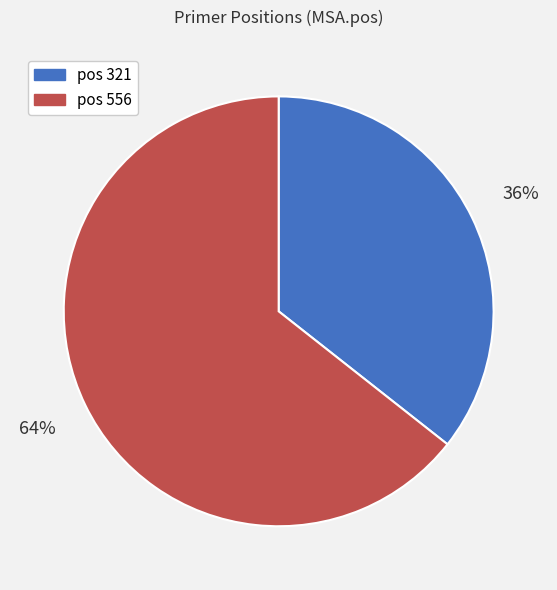

To the nearest percent, what is the average slice percentage?

50%